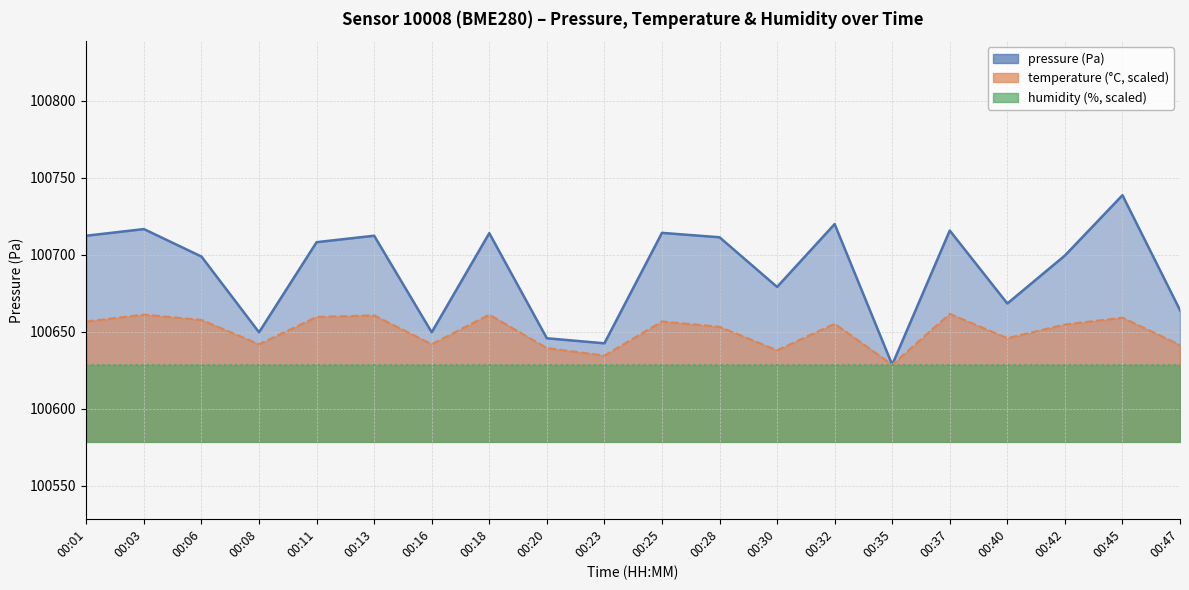

Which category has the lowest value in the pressure series?

00:35